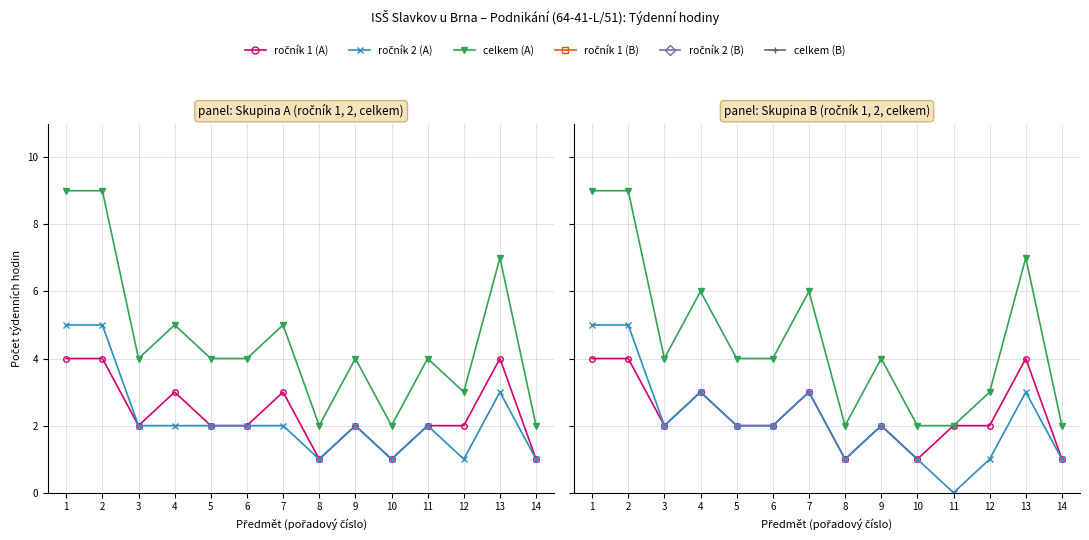

At which label is Skupina A (celkem) closest to 5?

4